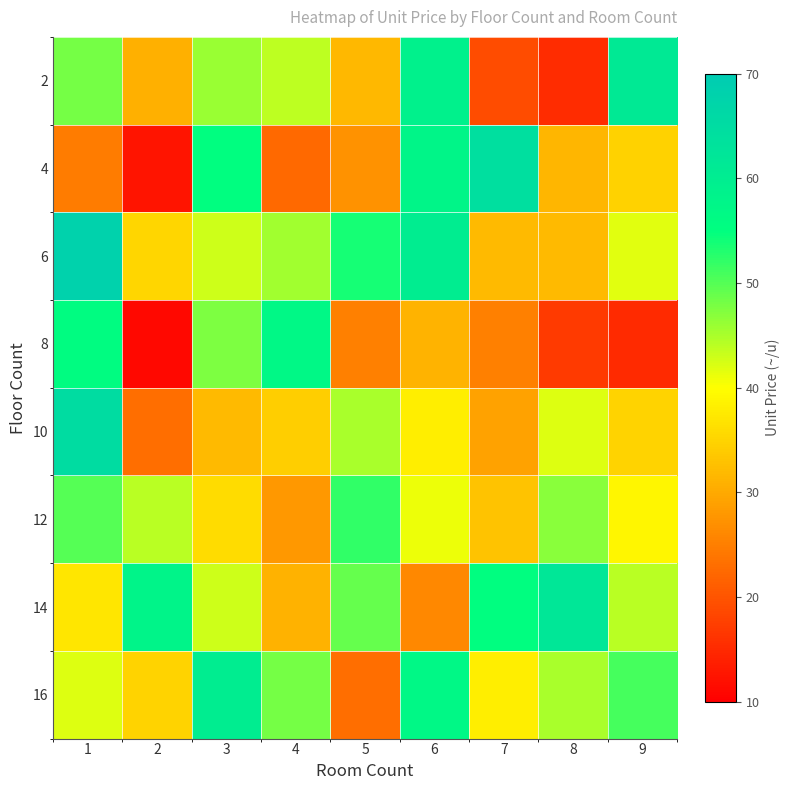

Reading left to right, transcribe all the data shown in this chart.

2: 1=48.0	2=30.8	3=45.9	4=43.8	5=31.7	6=58.9	7=19.0	8=15.3	9=61.3
4: 1=24.6	2=12.5	3=55.2	4=22.6	5=27.3	6=57.8	7=64.3	8=31.4	9=34.8
6: 1=68.0	2=35.1	3=42.9	4=45.5	5=53.8	6=60.0	7=32.0	8=32.0	9=41.8
8: 1=55.7	2=11.1	3=47.5	4=56.9	5=25.0	6=31.1	7=25.0	8=16.9	9=15.0
10: 1=65.0	2=23.1	3=32.0	4=34.3	5=45.0	6=38.0	7=29.0	8=42.0	9=35.0
12: 1=50.0	2=44.0	3=36.0	4=28.0	5=52.0	6=41.0	7=33.0	8=47.0	9=39.0
14: 1=37.0	2=58.0	3=43.0	4=31.0	5=49.0	6=26.0	7=55.0	8=62.0	9=44.0
16: 1=42.0	2=35.0	3=60.0	4=48.0	5=23.0	6=57.0	7=38.0	8=45.0	9=51.0